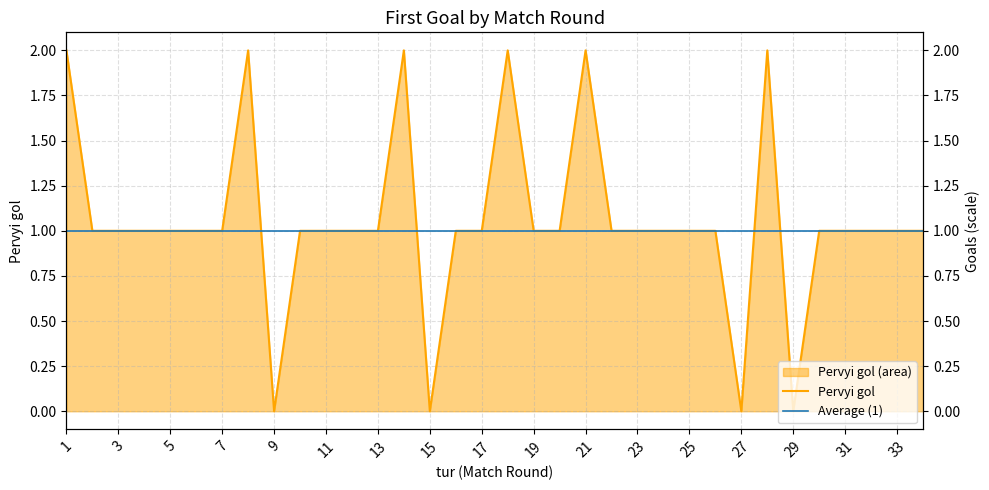

What is the value of the 14th point from the left?

2